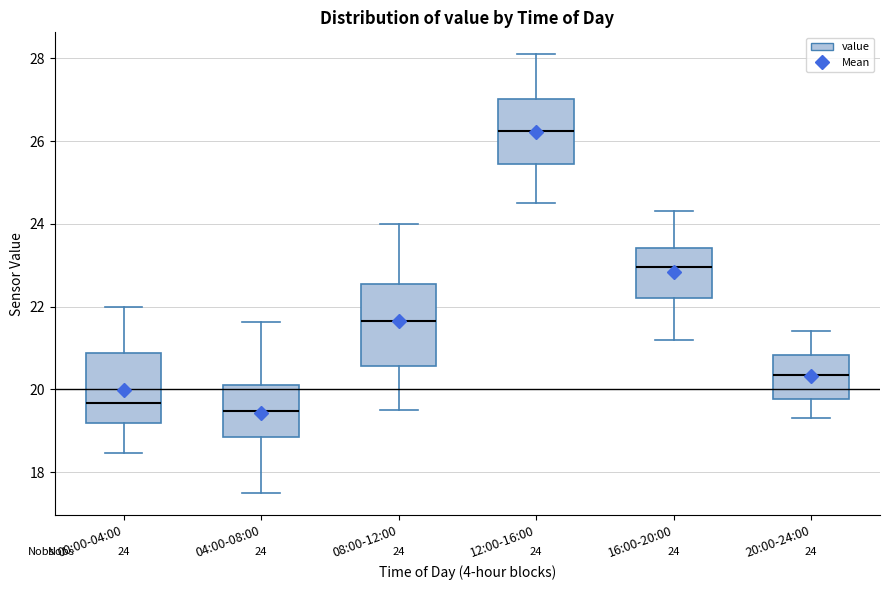

Which box is the tallest, from its lower edge to its upper edge?

08:00-12:00